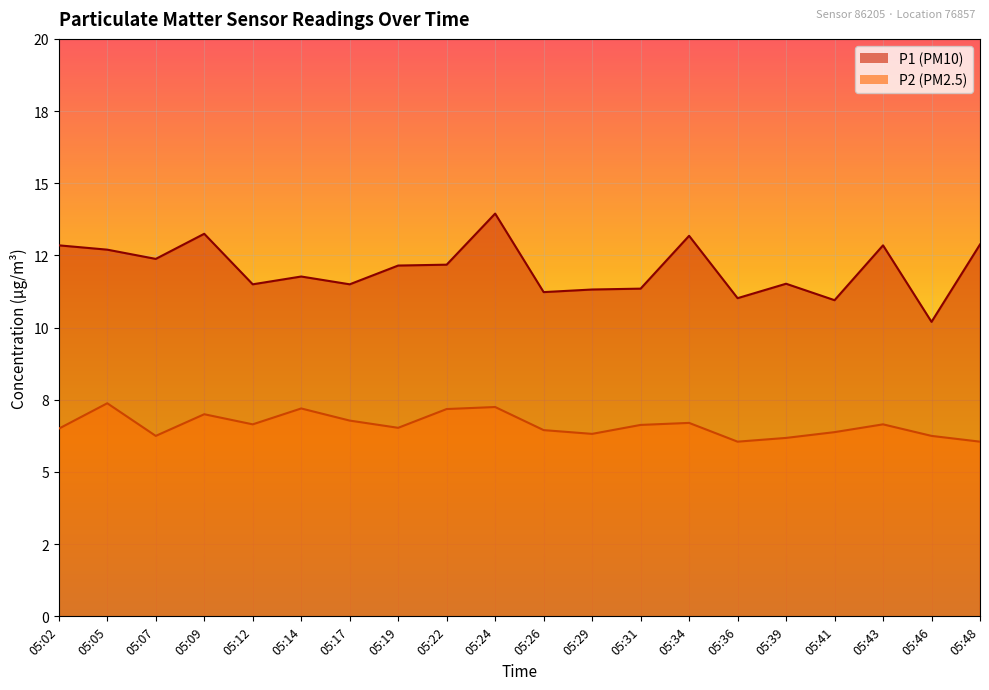

Where does the P1 series first go above 12?

05:02